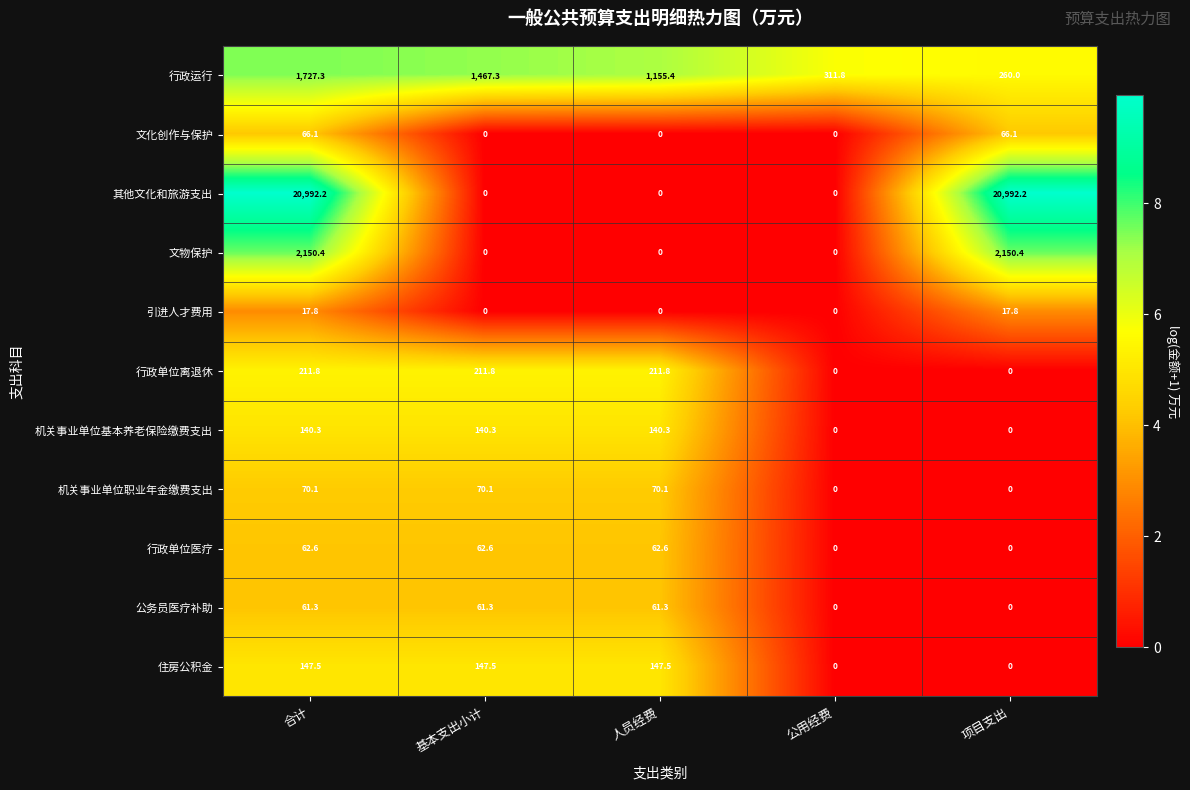

True or false: 机关事业单位基本养老保险缴费支出 has a value of 140.3 at 人员经费.

True